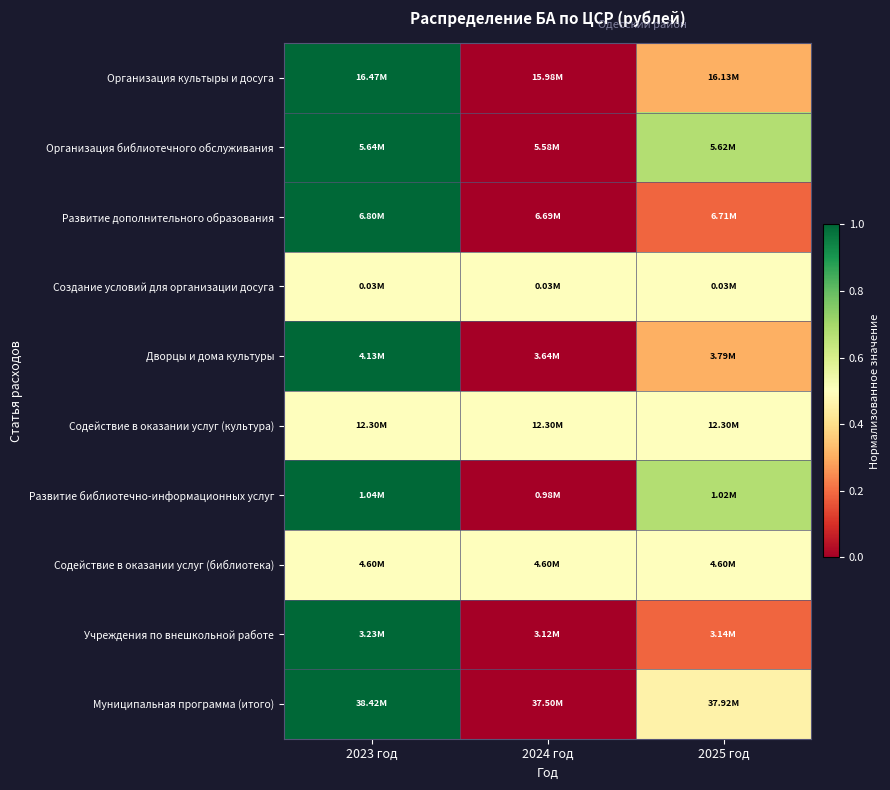

At how many categories does at least one series exceed 0?

3